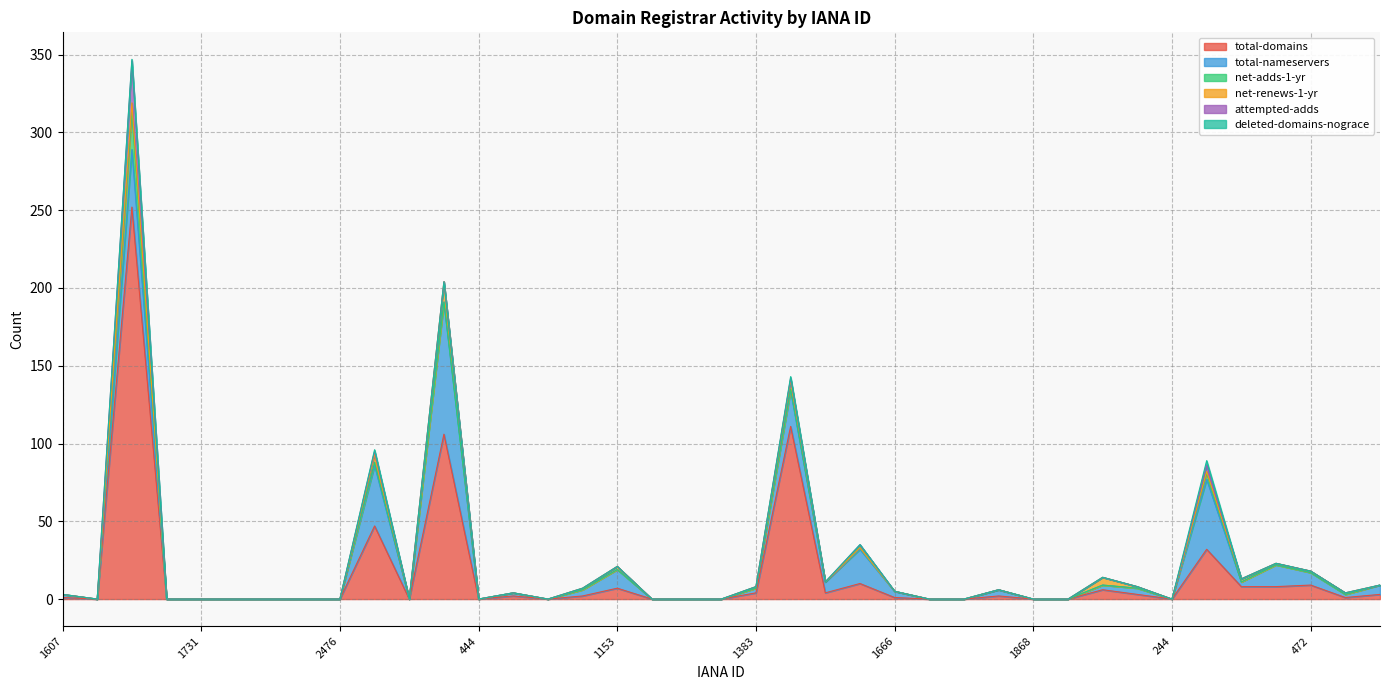

At which label is total-domains closest to 126?

1408